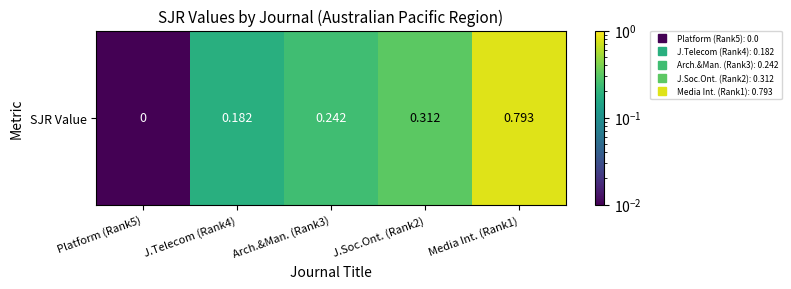

List the labels in order of value, largest first.

Media Int. (Rank1), J.Soc.Ont. (Rank2), Arch.&Man. (Rank3), J.Telecom (Rank4), Platform (Rank5)